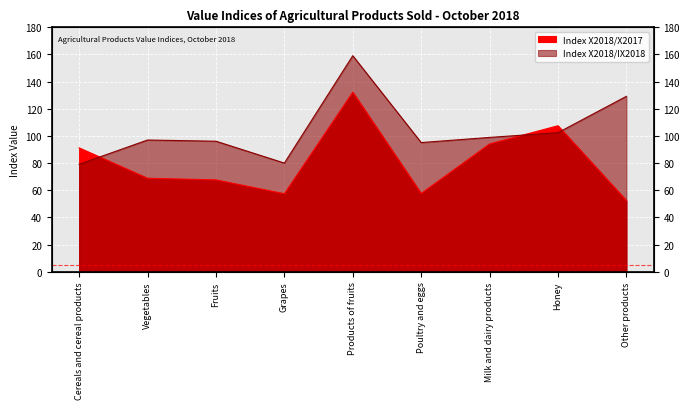

At which category is the sum across all series the highest?

Products of fruits